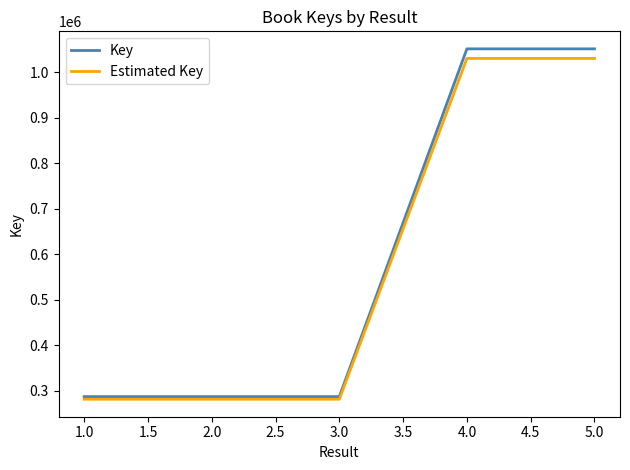

What is the lowest value of the Key series?

286598.0